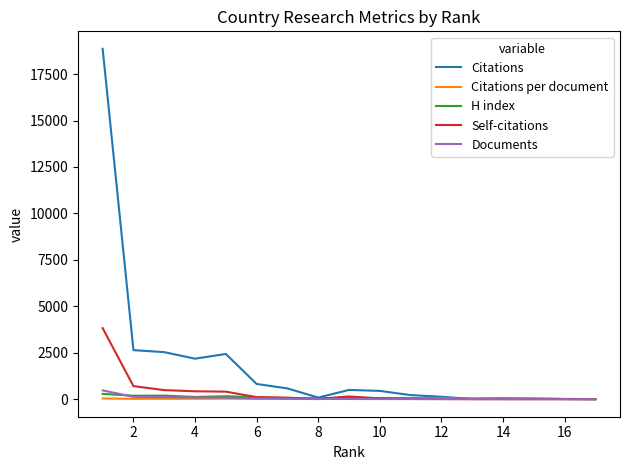

What is the sum of all Citations values?

31522.0